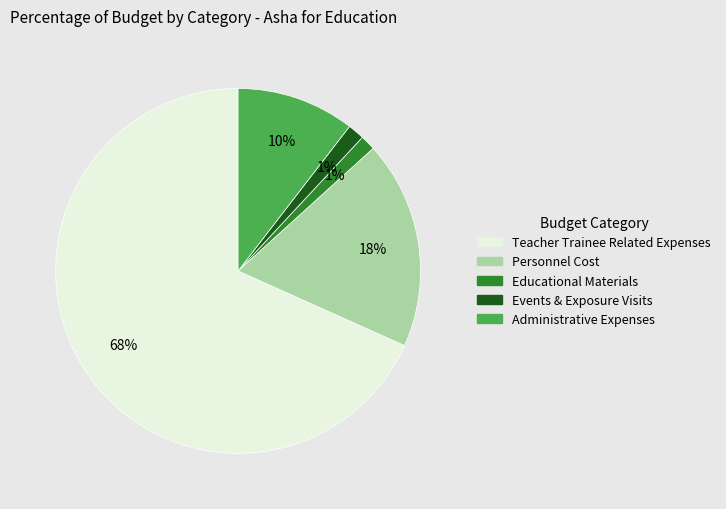

Which has a higher value, Educational Materials or Administrative Expenses?

Administrative Expenses